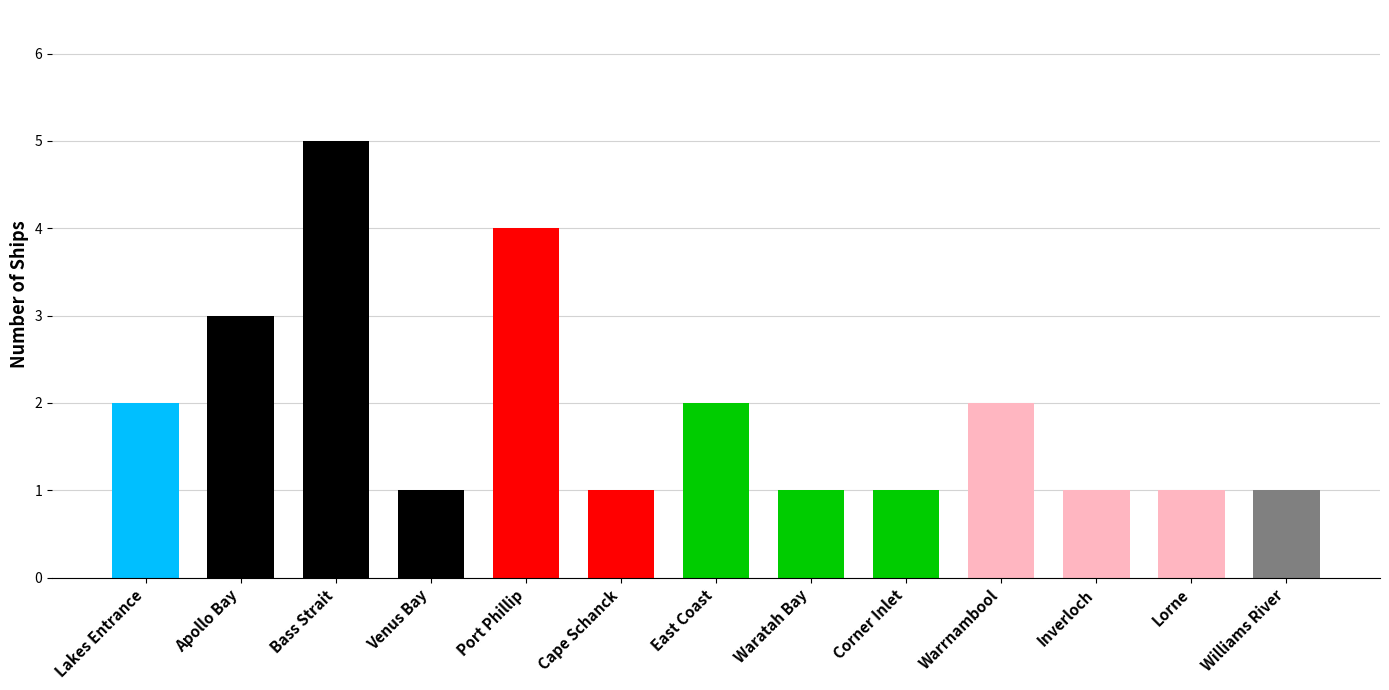

What is the maximum value shown in the chart?

5